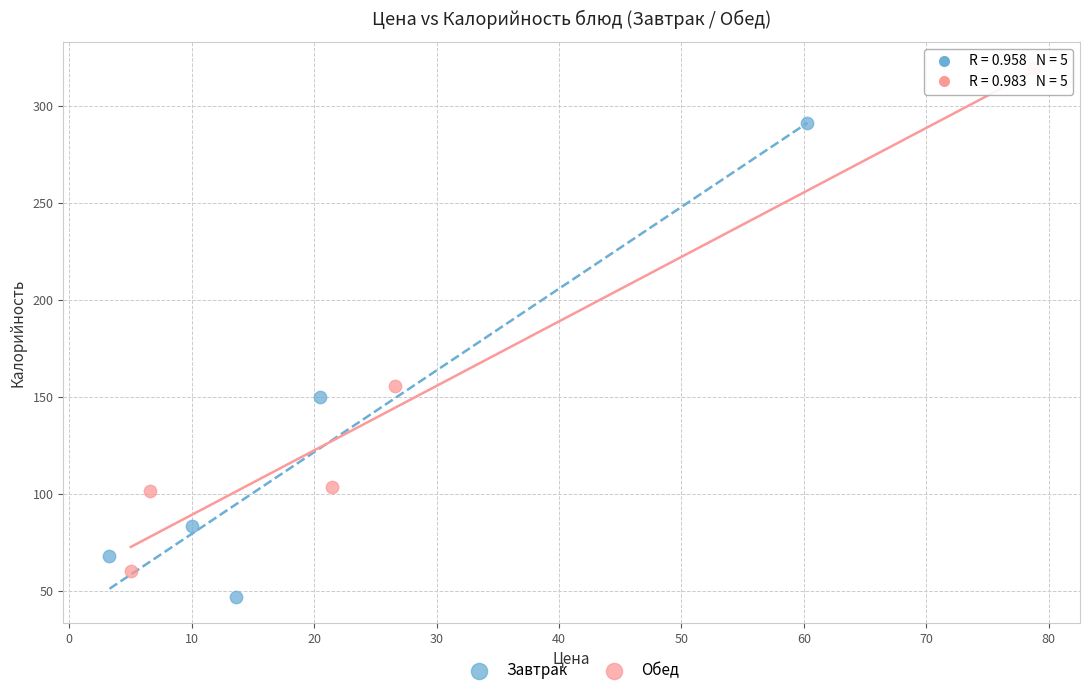

Which series has the widest spread of Y values?

Обед